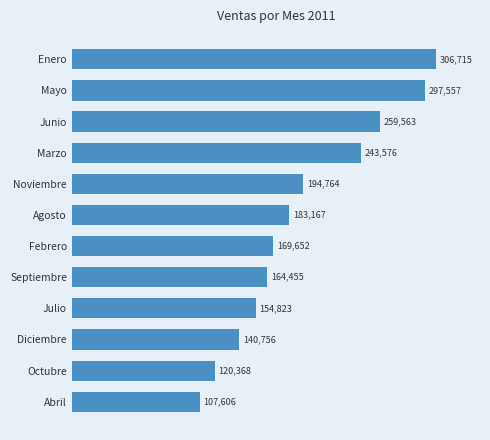

What is the label of the 2nd bar from the top?

Mayo